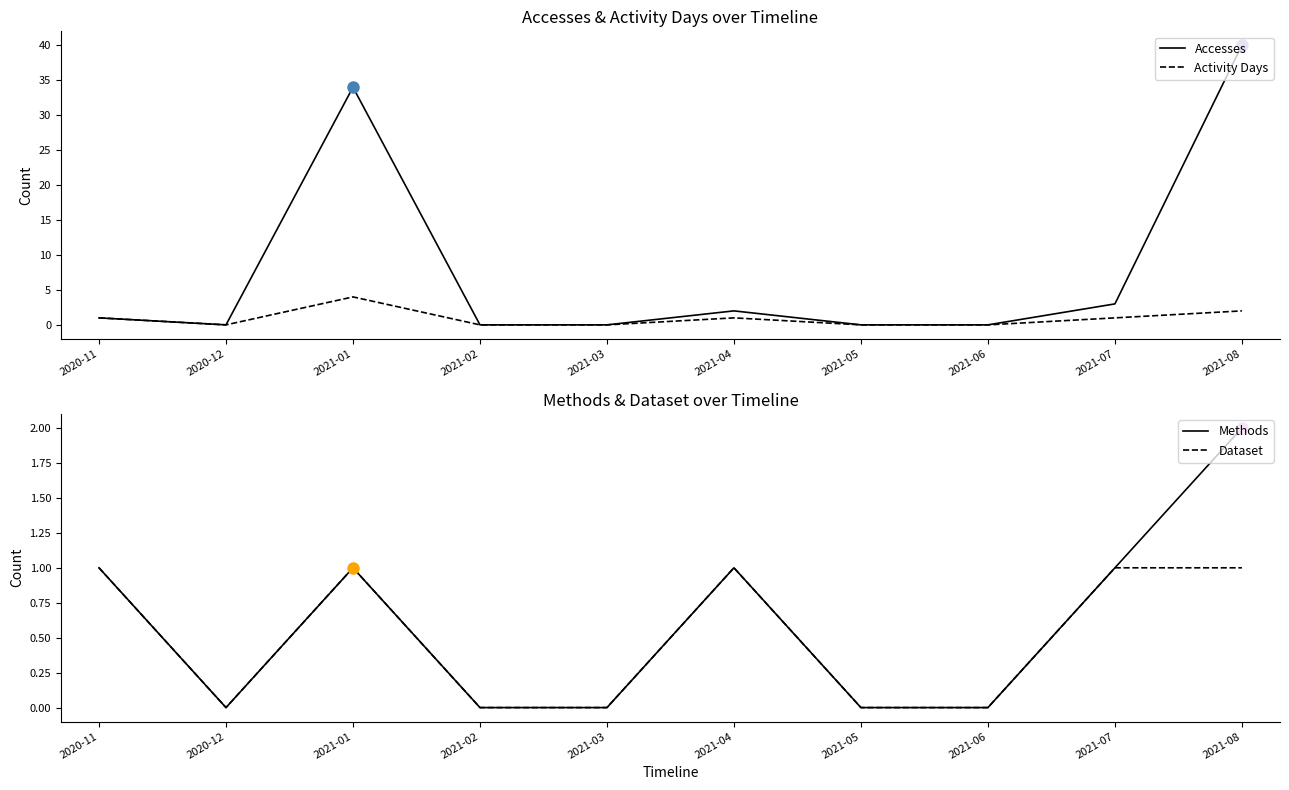

At which category does Activity Days reach its first local valley?

2020-12